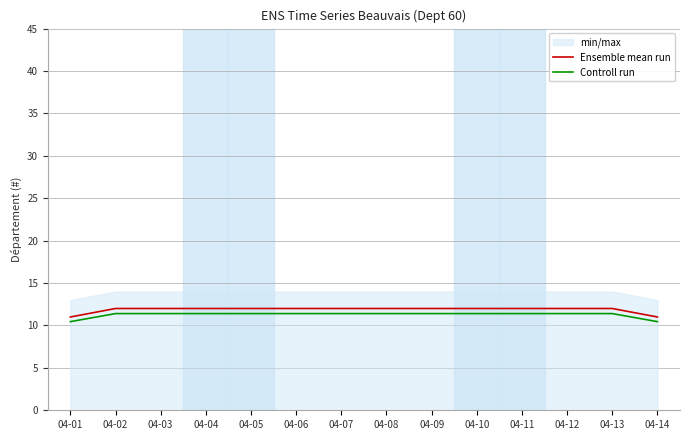

Reading left to right, transcribe all the data shown in this chart.

Ensemble mean run: 04-01=11.0	04-02=12.0	04-03=12.0	04-04=12.0	04-05=12.0	04-06=12.0	04-07=12.0	04-08=12.0	04-09=12.0	04-10=12.0	04-11=12.0	04-12=12.0	04-13=12.0	04-14=11.0
Controll run: 04-01=10.4	04-02=11.4	04-03=11.4	04-04=11.4	04-05=11.4	04-06=11.4	04-07=11.4	04-08=11.4	04-09=11.4	04-10=11.4	04-11=11.4	04-12=11.4	04-13=11.4	04-14=10.4